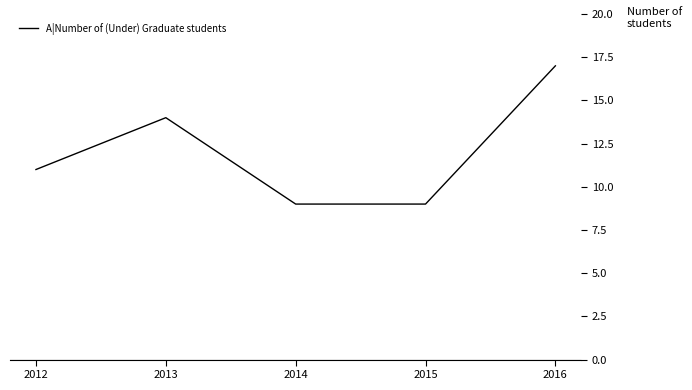

What is the difference between the values at 2016 and 2015?

8